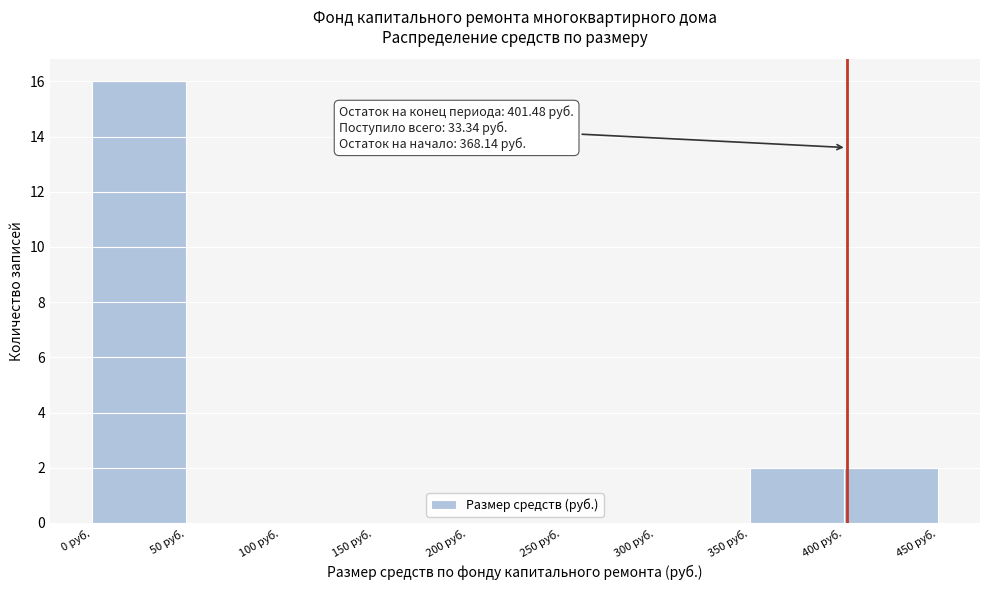

Which range on the x-axis has the tallest bar?

0 to 50